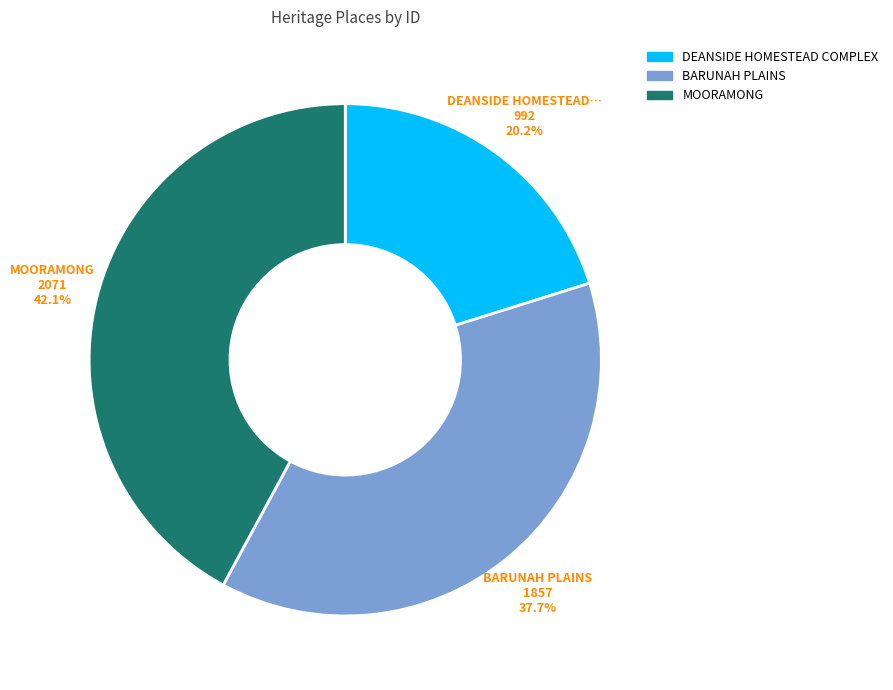

The MOORAMONG slice represents 37% of the pie. True or false?

False